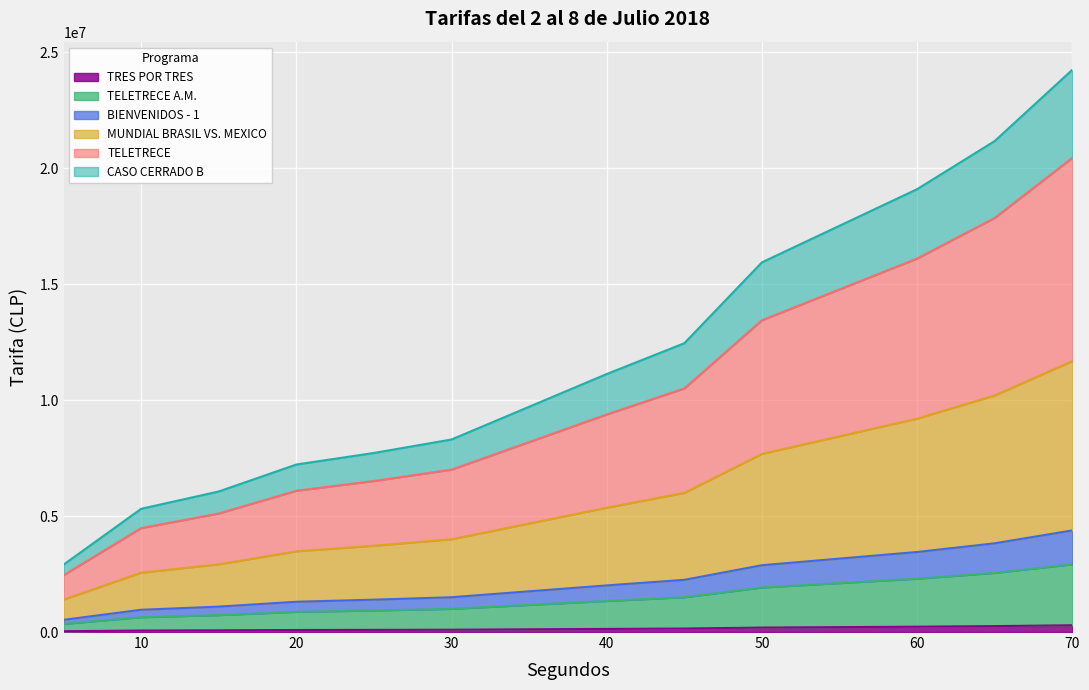

What are all the series names shown in the legend?

TRES POR TRES, TELETRECE A.M., BIENVENIDOS - 1, MUNDIAL BRASIL VS. MEXICO, TELETRECE, CASO CERRADO B